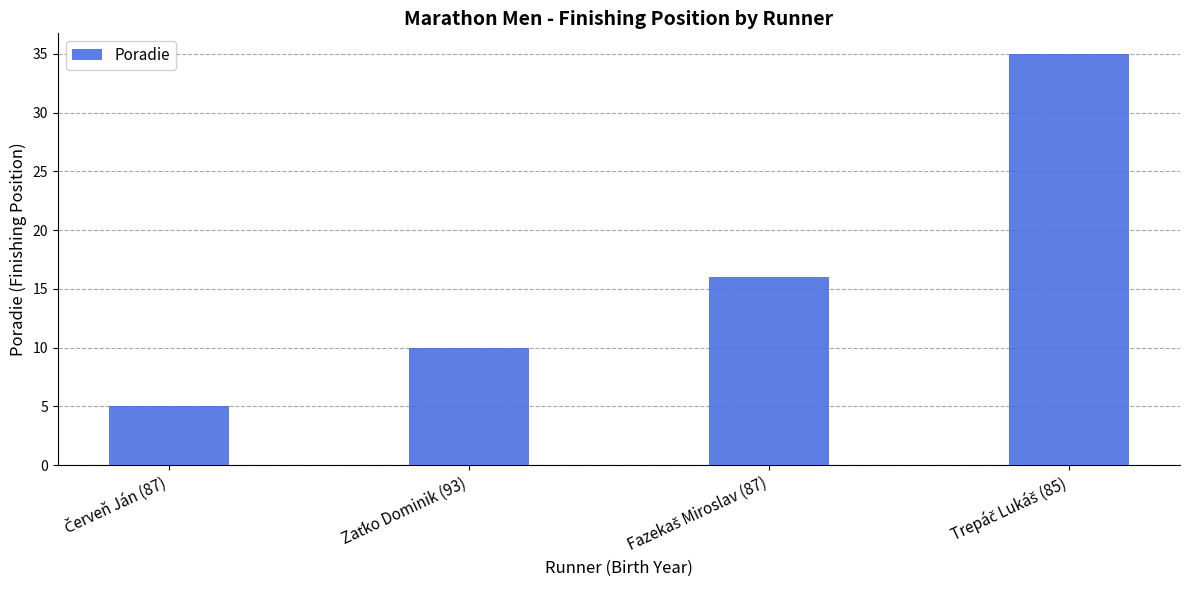

What is the difference between the maximum and minimum values?

30